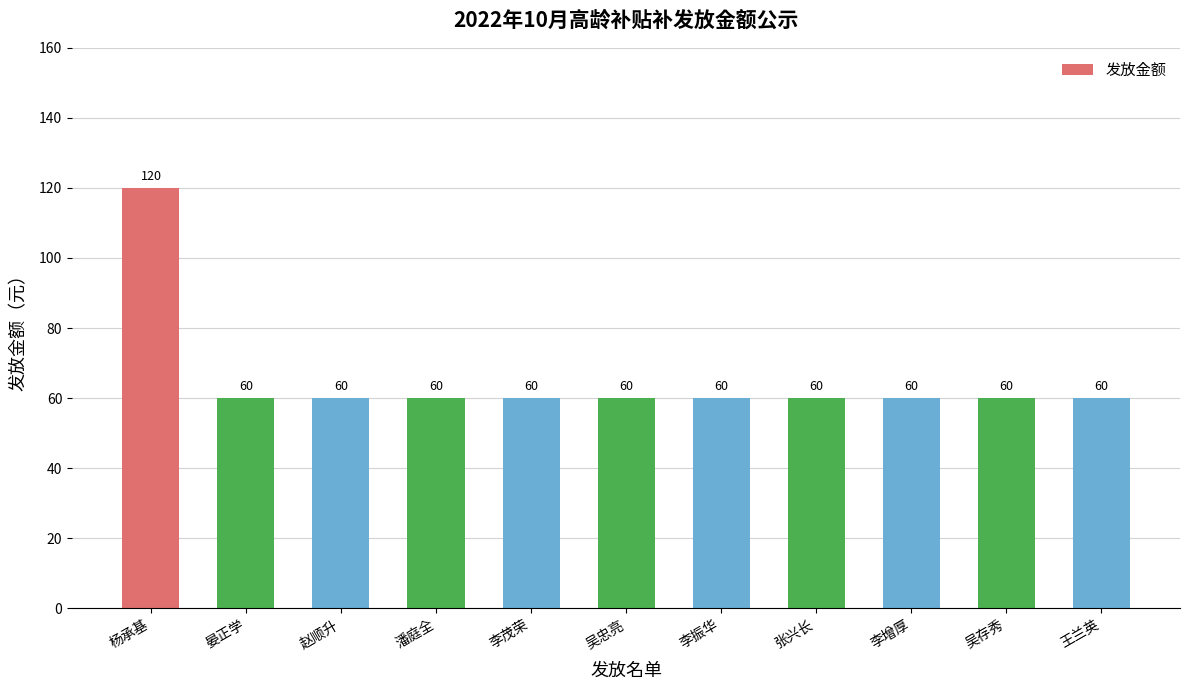

What is the sum of all values?

720